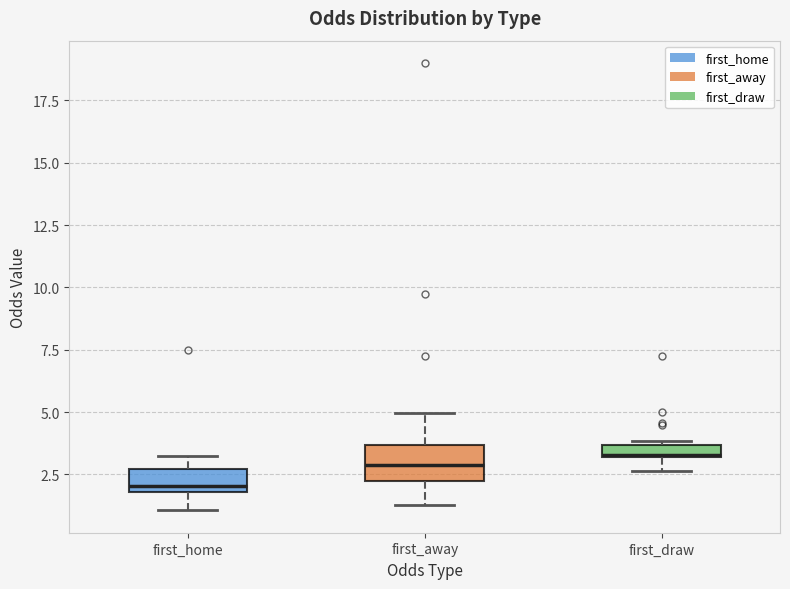

Where is the lower edge of the box for first_draw on the y-axis? The values are not printed on the chart, so give them approximately, as read against the axis.

3.0